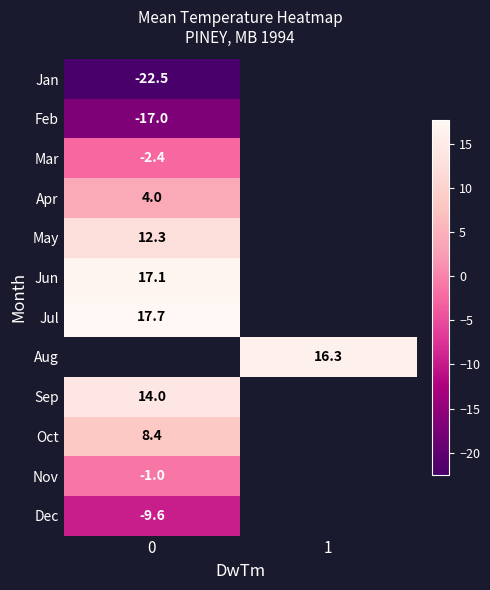

The Sep series shows 6.5 at 0. True or false?

False